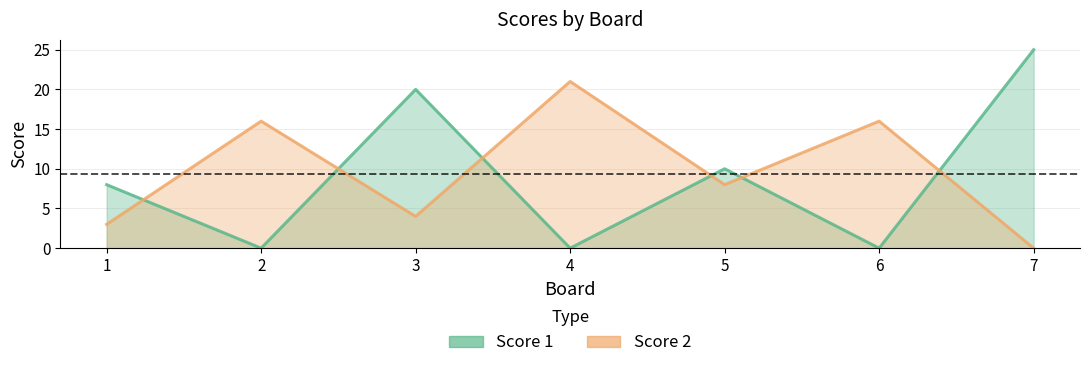

Is it true that Score 2 equals 6 at 2?

False